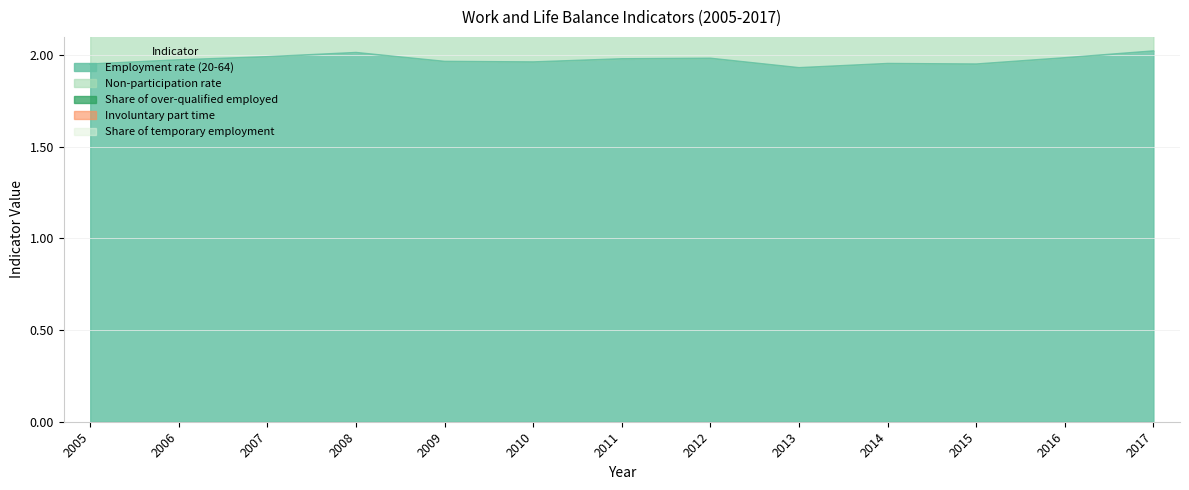

Which category has the lowest value across all series?

2013